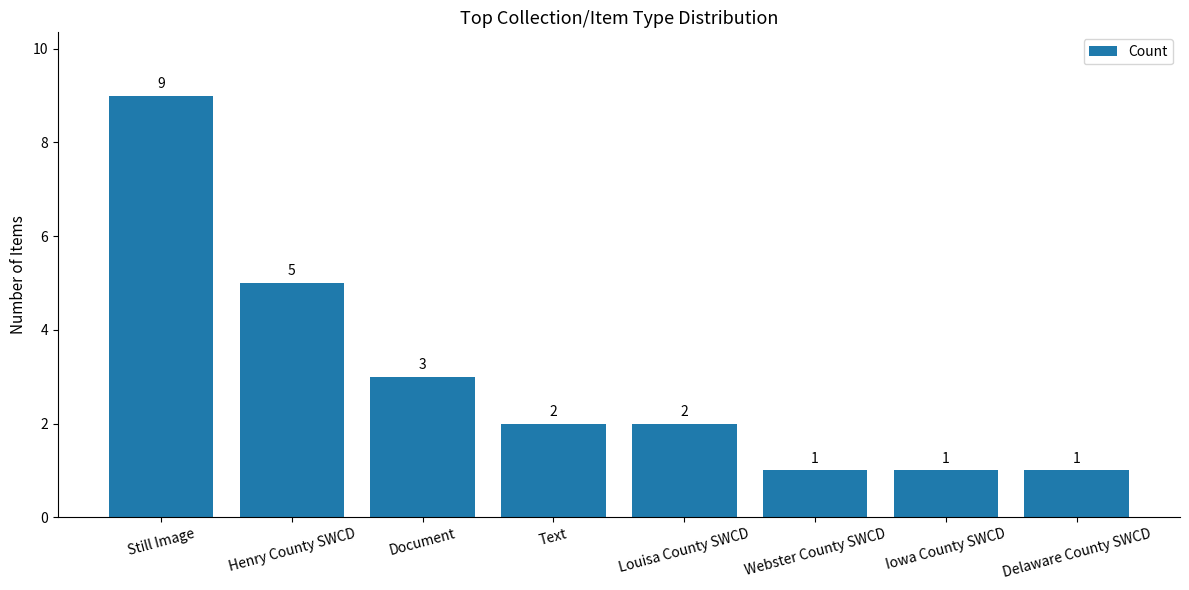

What is the ratio of the value at Document to the value at Webster County SWCD?

3.0